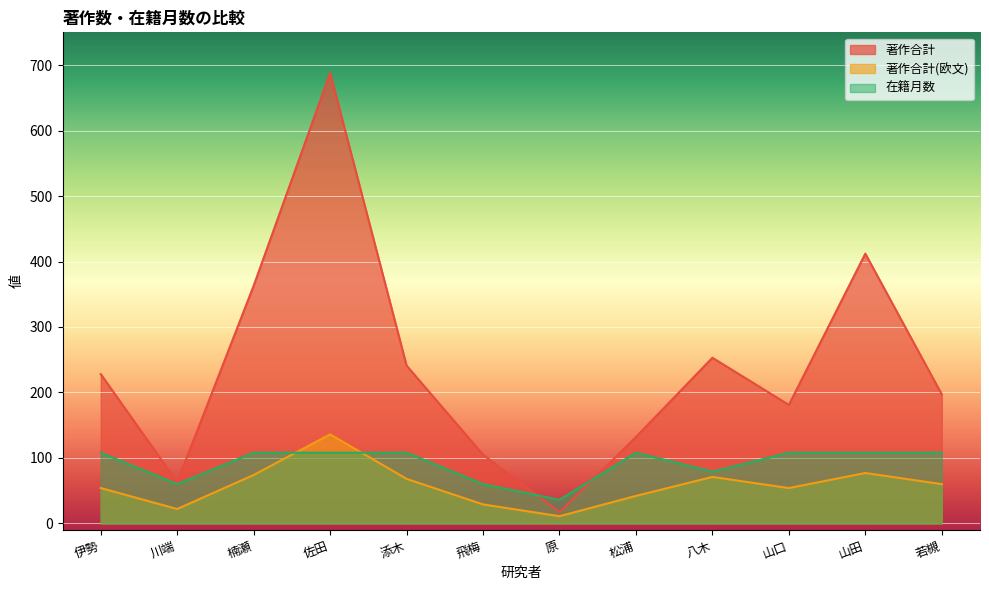

At which label does 著作合計(欧文) first exceed 60?

楠瀬